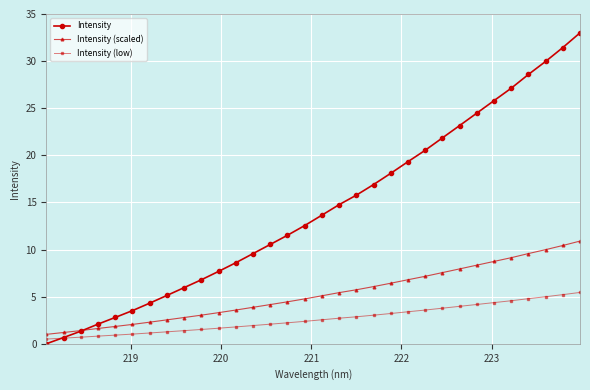

Which series has the largest range (max minus min)?

Intensity